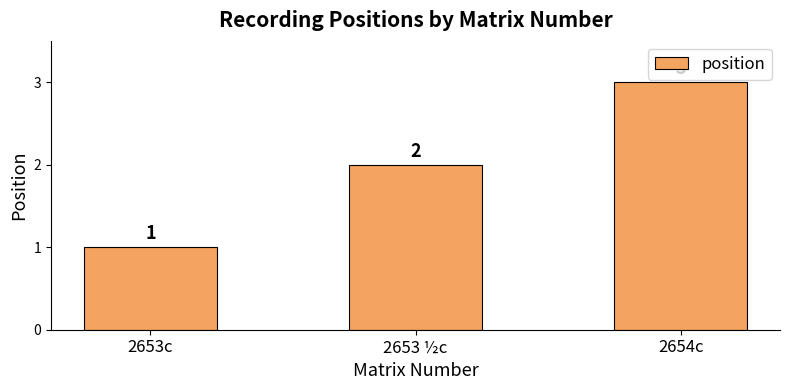

Rank the categories by value from lowest to highest.

2653c, 2653 ½c, 2654c